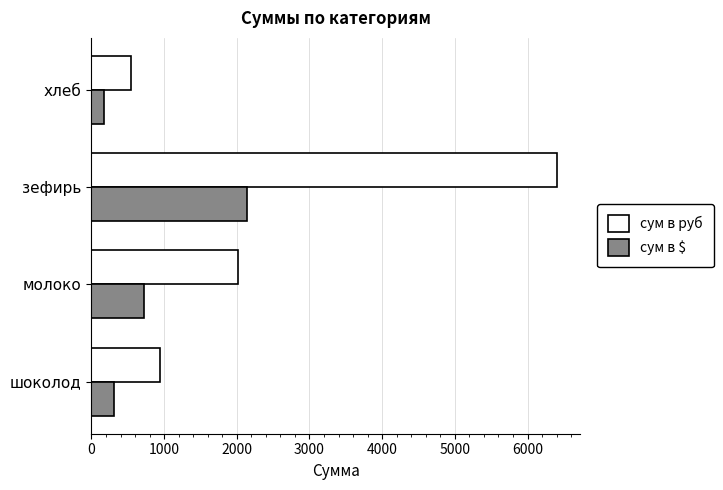

At which category is the sum across all series the highest?

зефирь